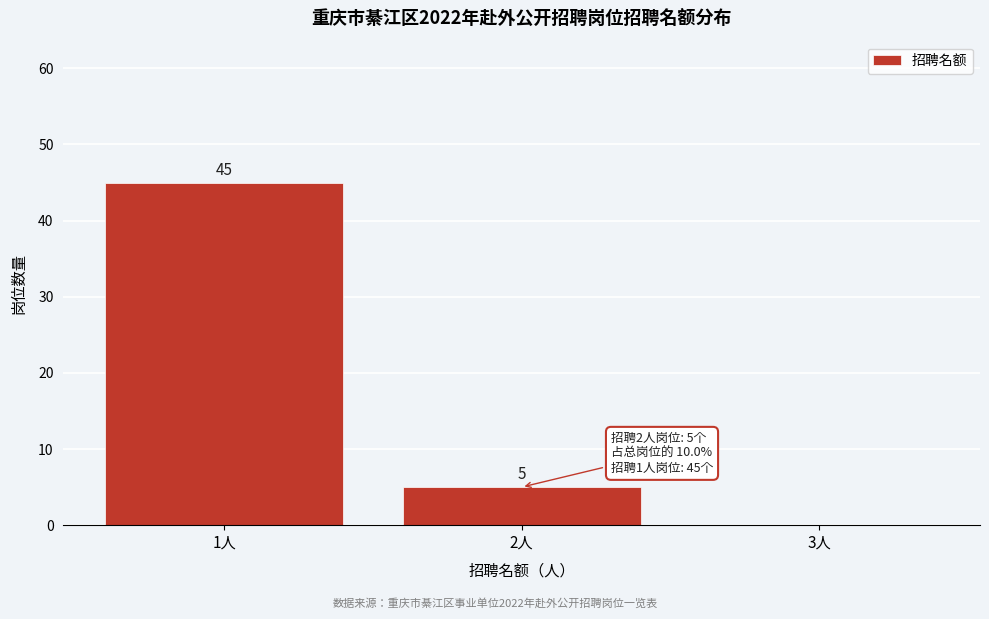

Reading left to right, transcribe all the data shown in this chart.

1人=45	2人=5	3人=0